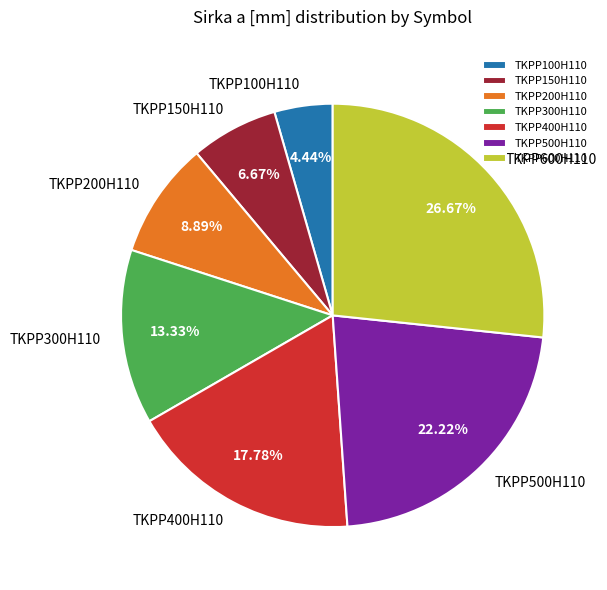

What percentage is the TKPP400H110 slice, to the nearest percent?

18%